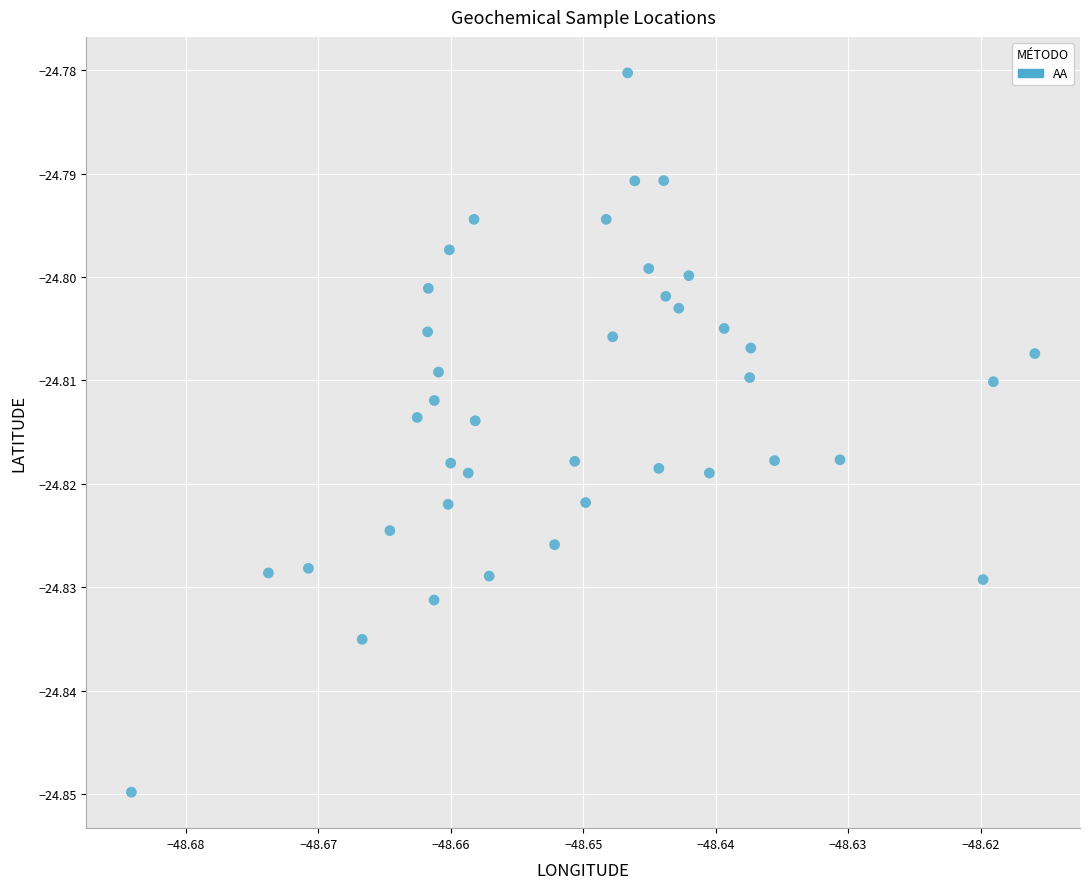

How many data points are displayed?

40